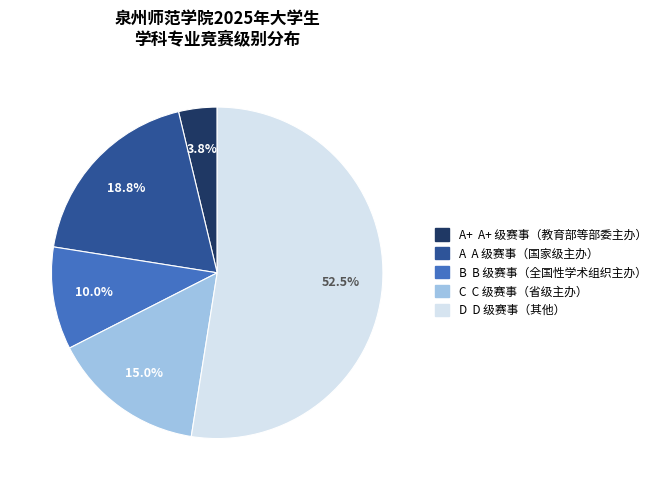

Is there a majority slice in this chart?

Yes